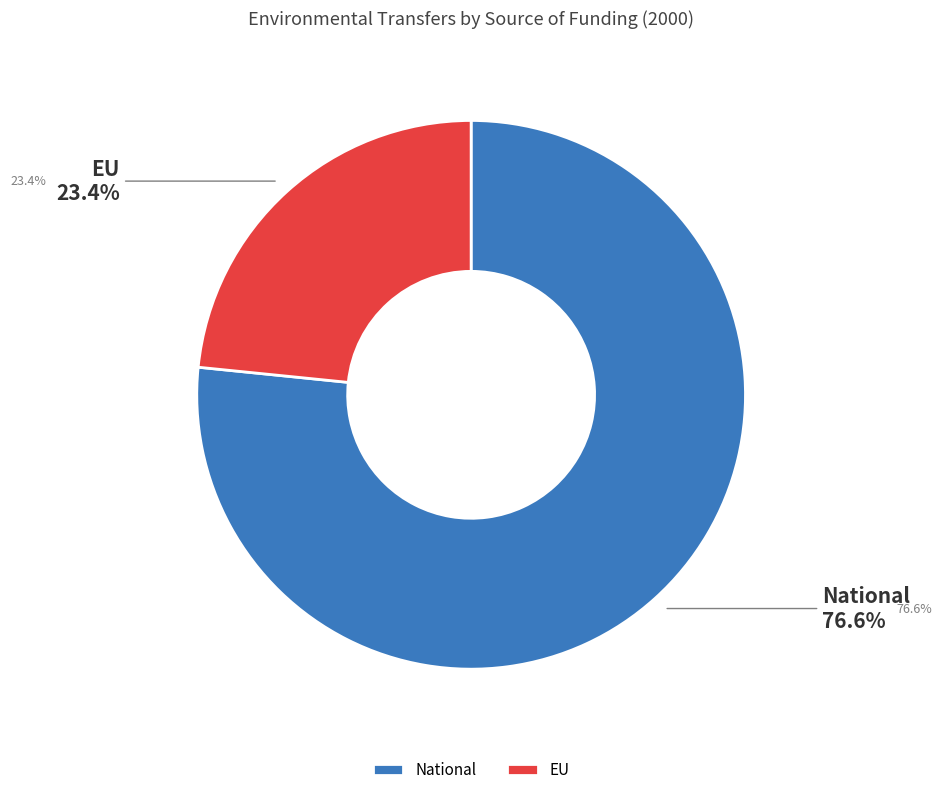

True or false: EU accounts for 23% of the total.

True